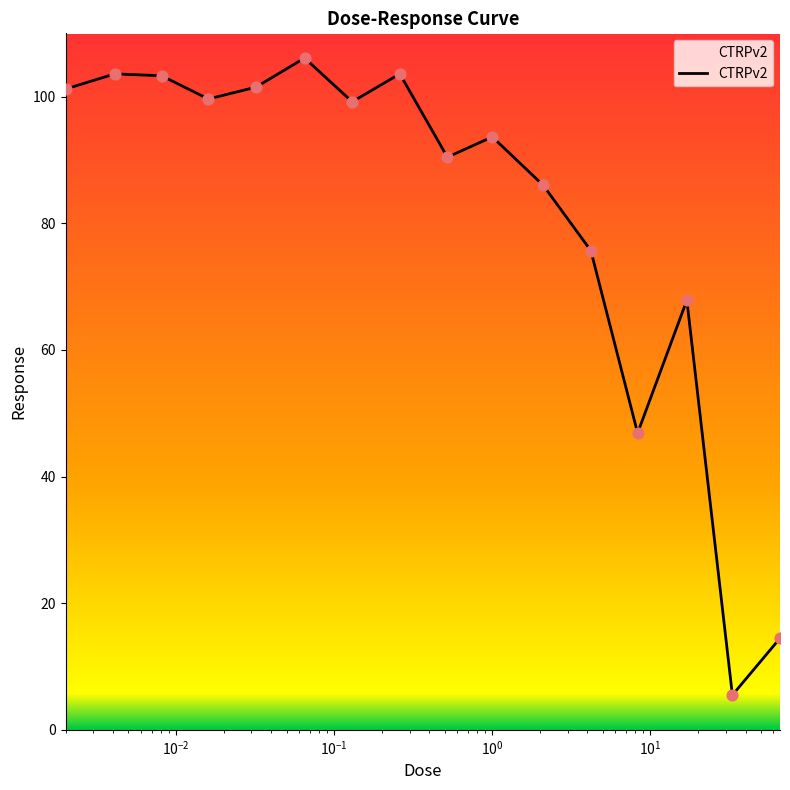

What is the difference between the maximum and minimum values?

100.6